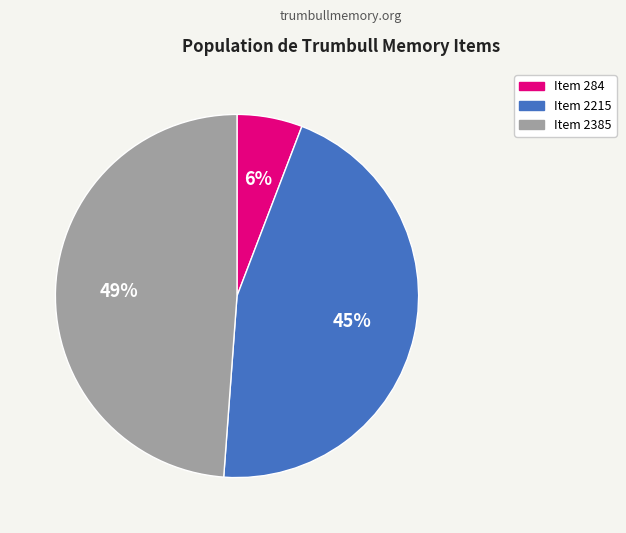

Which has a higher value, Item 2215 or Item 2385?

Item 2385